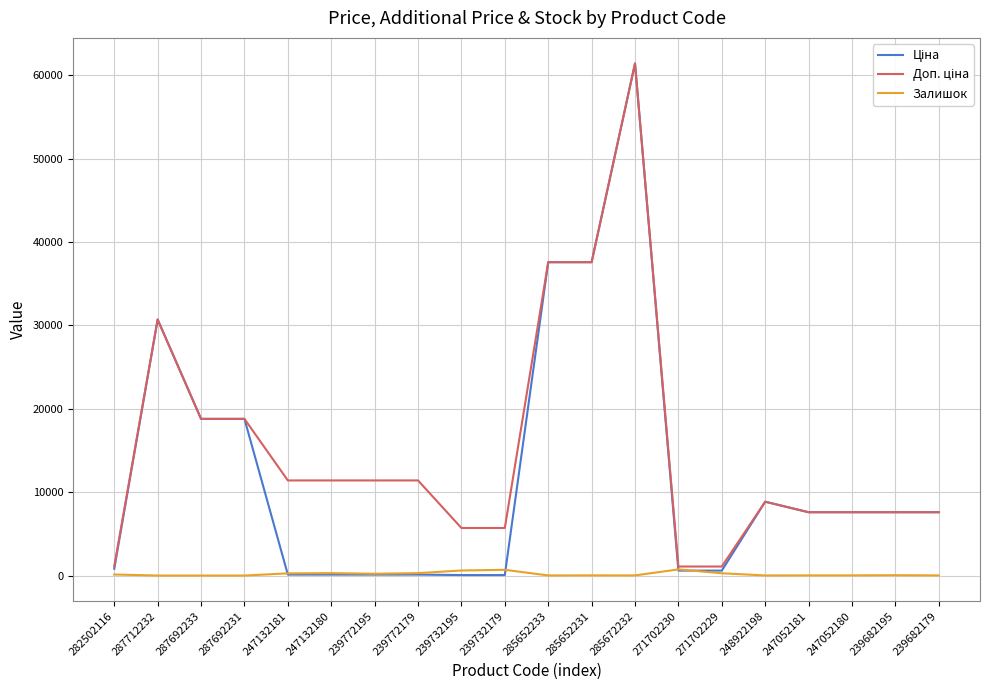

The value of Залишок at 287692231 is 0.0. True or false?

True